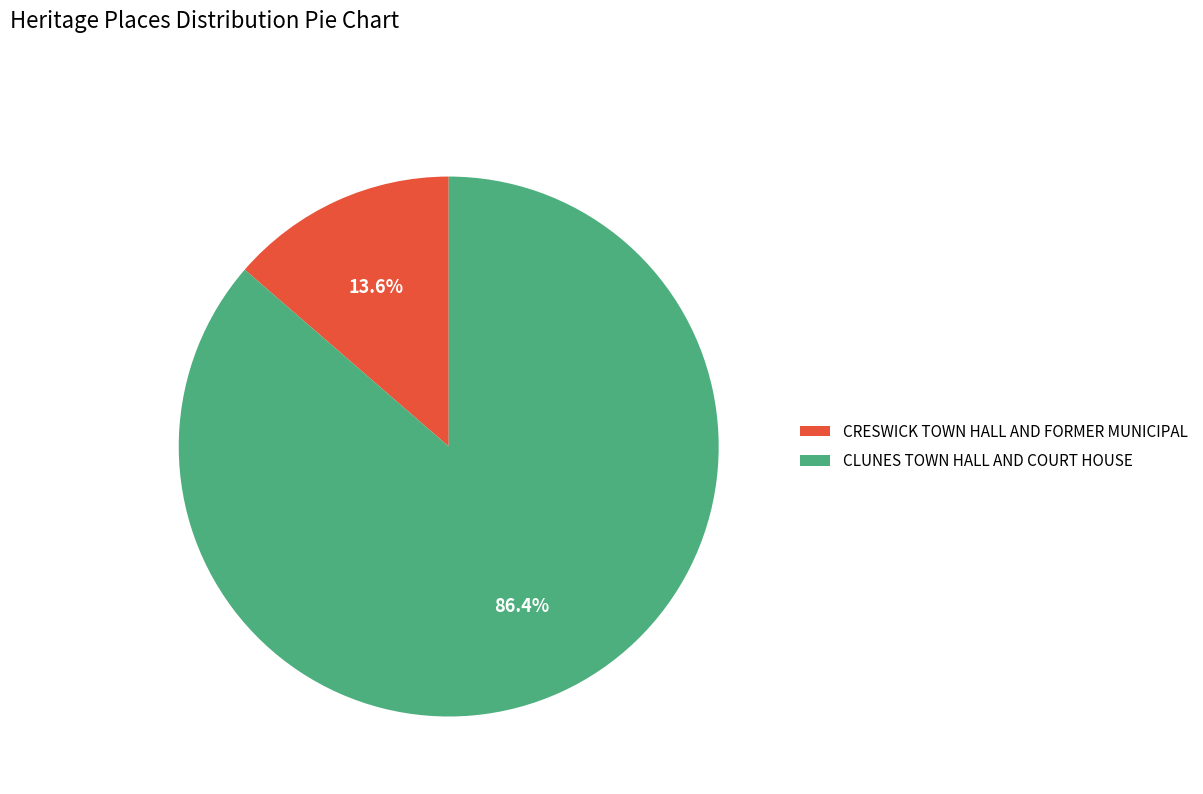

Is it true that CRESWICK TOWN HALL AND FORMER MUNICIPAL is 7% of the pie?

False